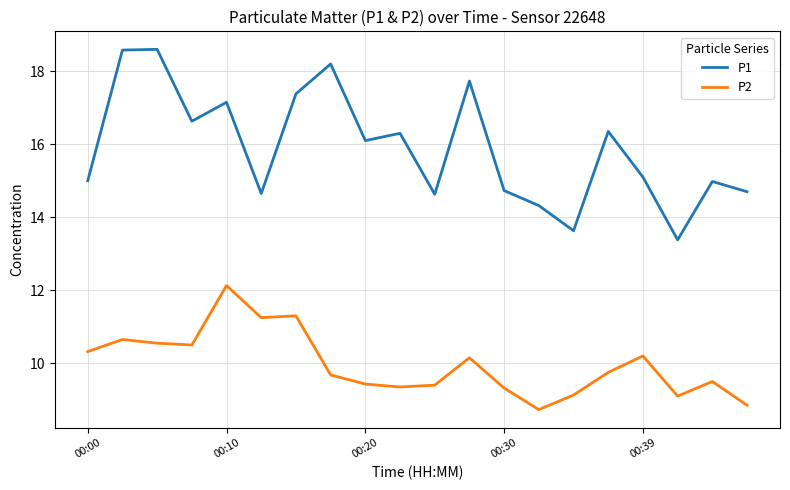

At how many categories does at least one series exceed 14?

18